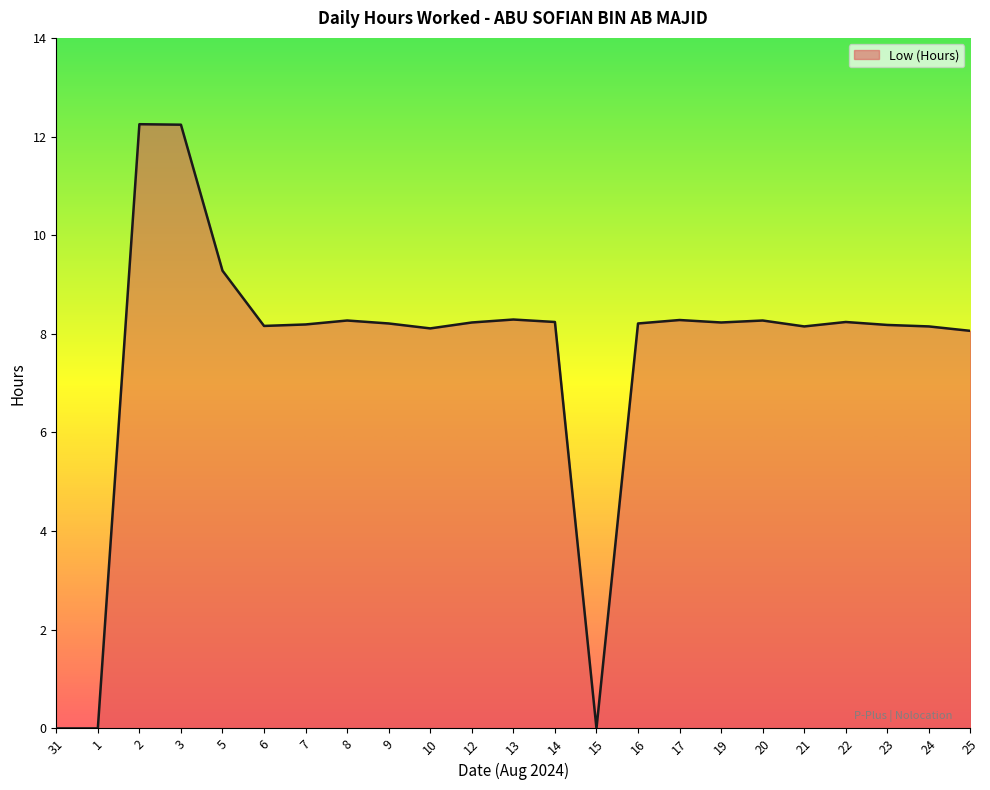

What position from the left is 1?

2